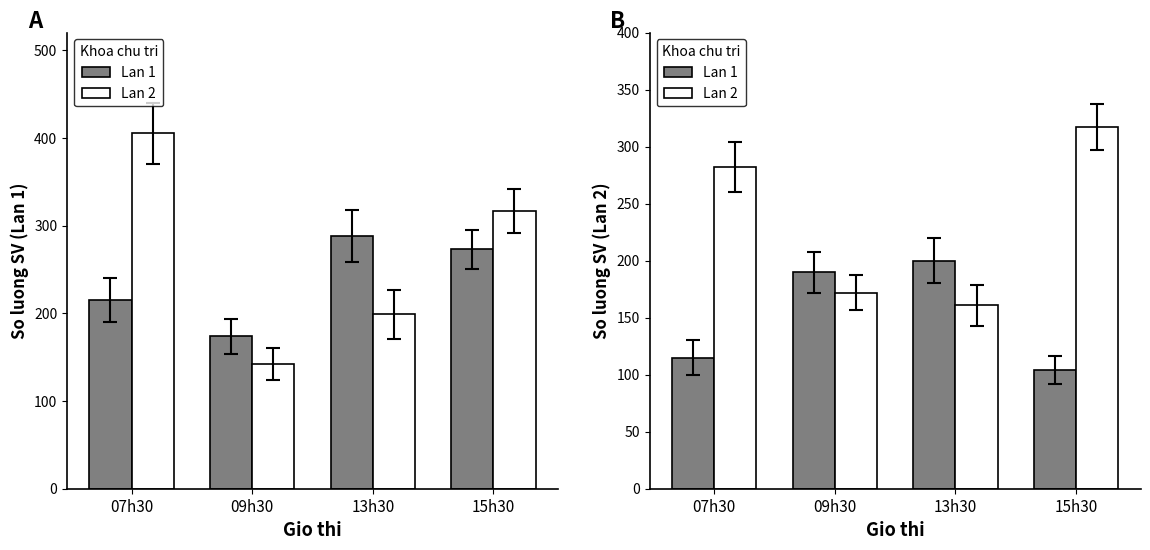

Is it true that Lan 2 equals 101 at 13h30?

False